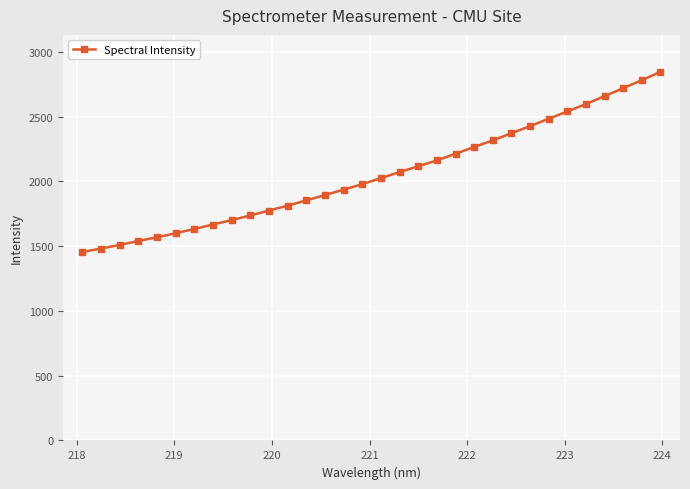

What is the sum of all values?

65737.3